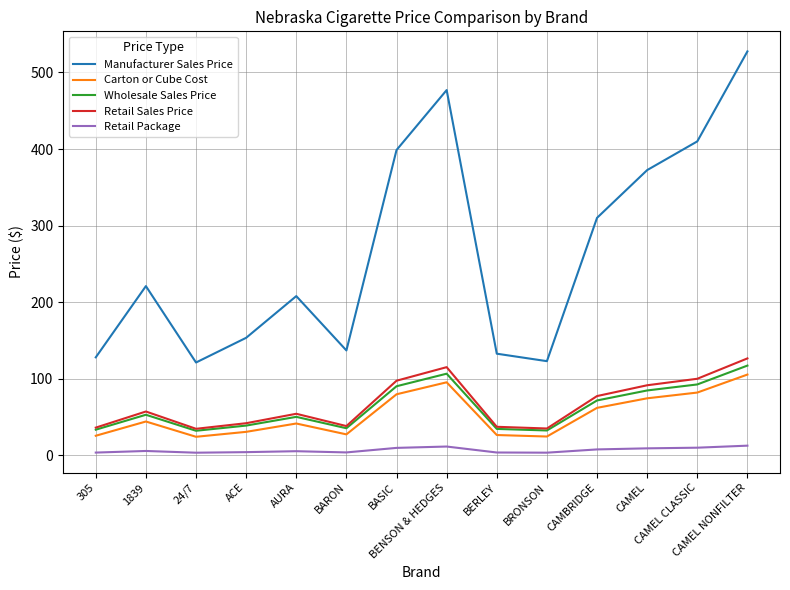

List the series in order of their peak value, lowest first.

Retail Package, Carton or Cube Cost, Wholesale Sales Price, Retail Sales Price, Manufacturer Sales Price